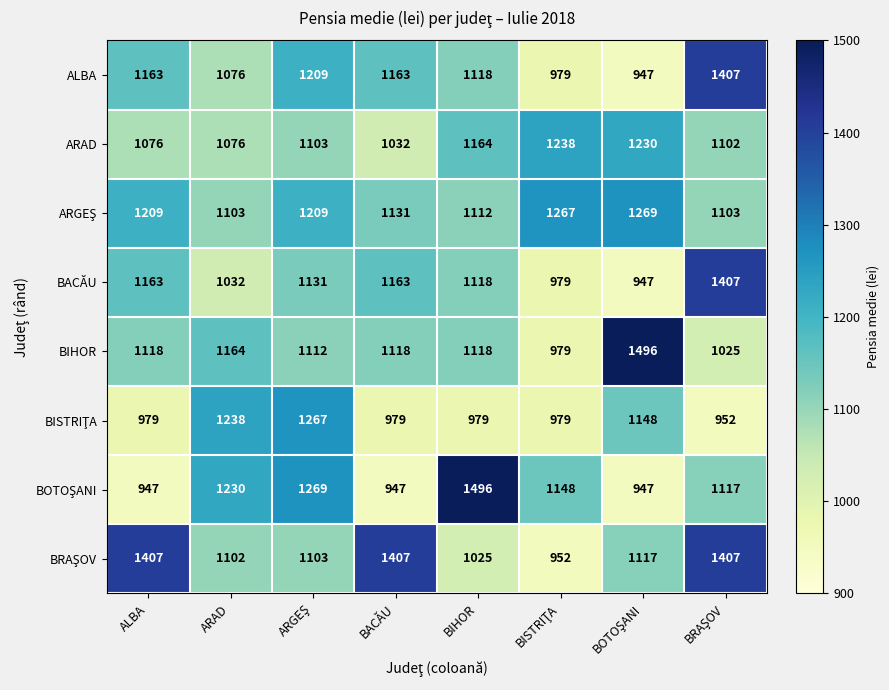

What is the spread (max minus min) of values at BACĂU?

460